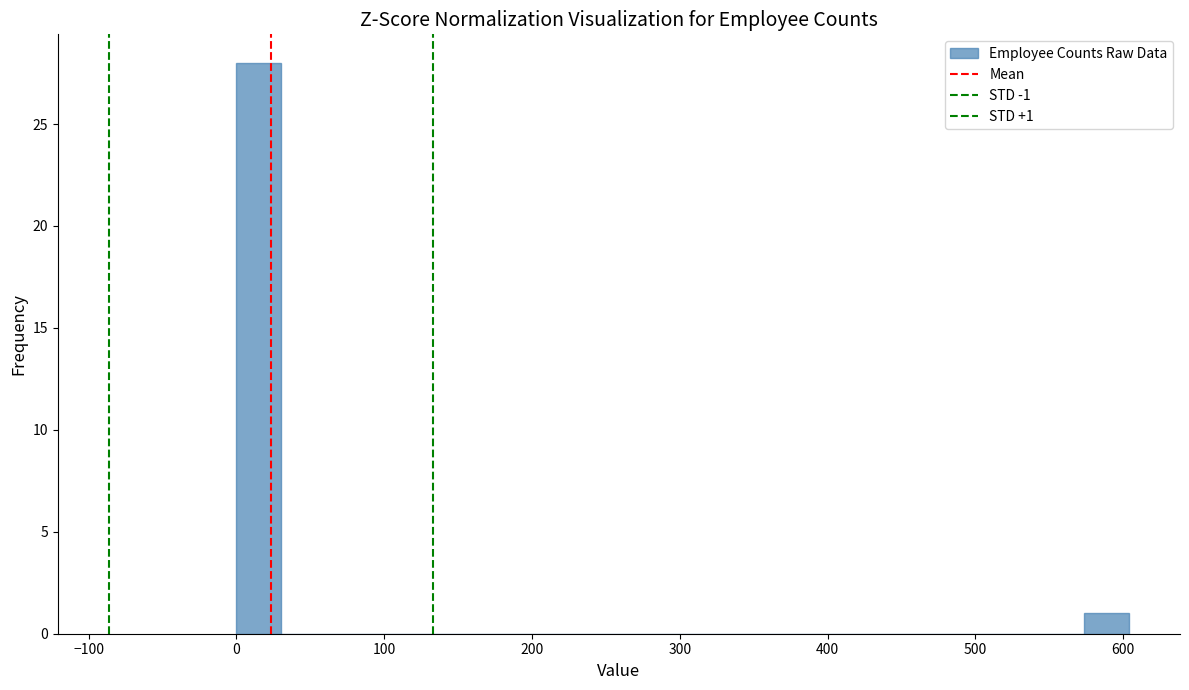

Around what value on the x-axis is the tallest bar? Give the approximate position of its centre, as read against the axis.

20